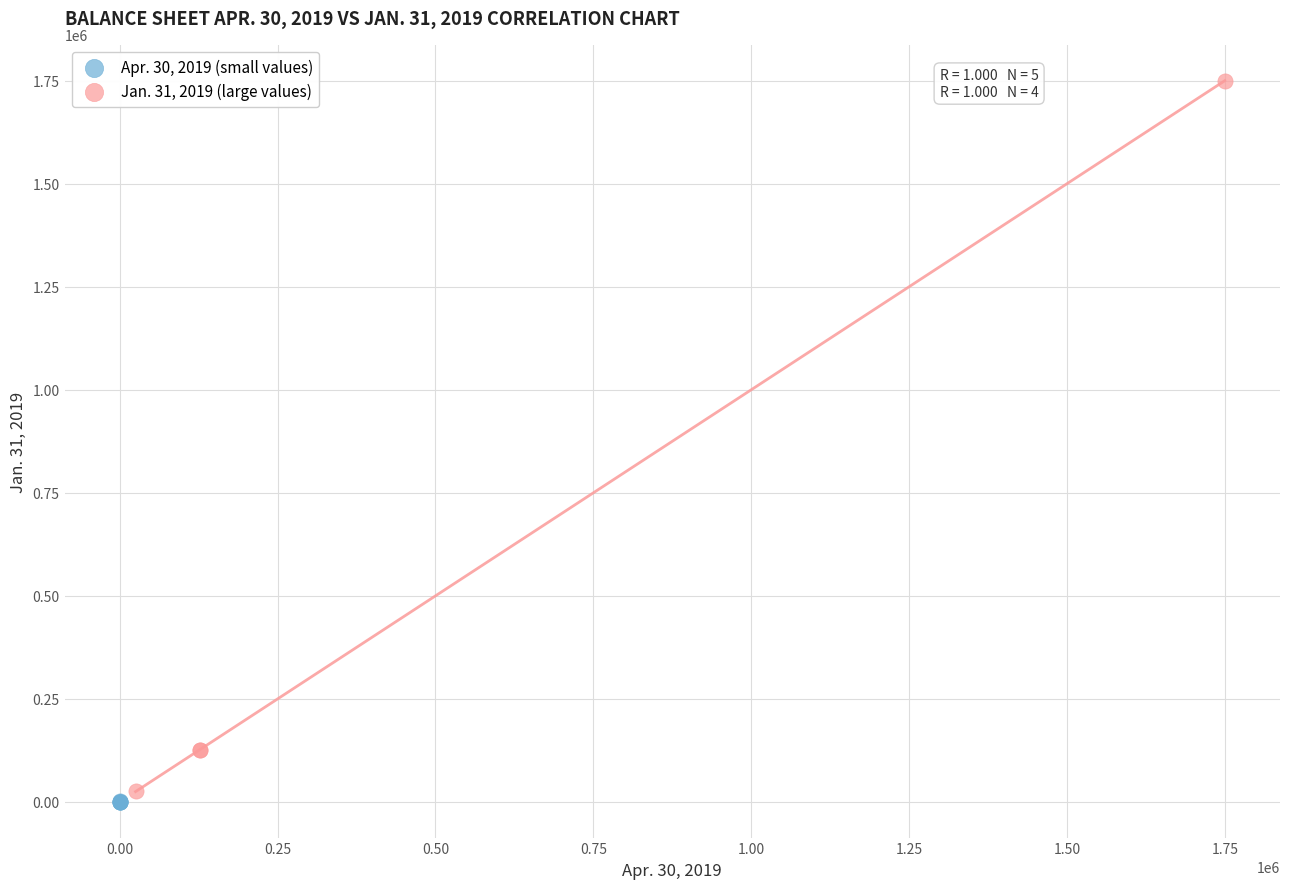

Which series reaches the maximum Y coordinate?

Jan. 31, 2019 (large values)